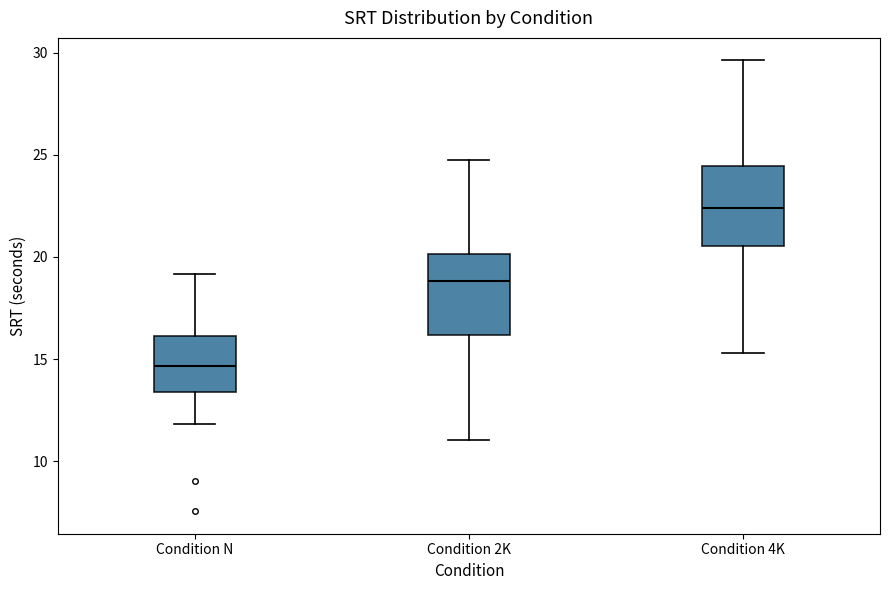

Reading left to right, transcribe this box plot: for each box, give where its median line is, the range the box spans, and where its two whiskers end, as read against the y-axis. The values are not printed on the chart, so give them approximately, as read against the axis.

Condition N: median 14.5, box 13.5 to 16.0, whiskers 12.0 to 19.0
Condition 2K: median 19.0, box 16.0 to 20.0, whiskers 11.0 to 25.0
Condition 4K: median 22.5, box 20.5 to 24.5, whiskers 15.5 to 29.5